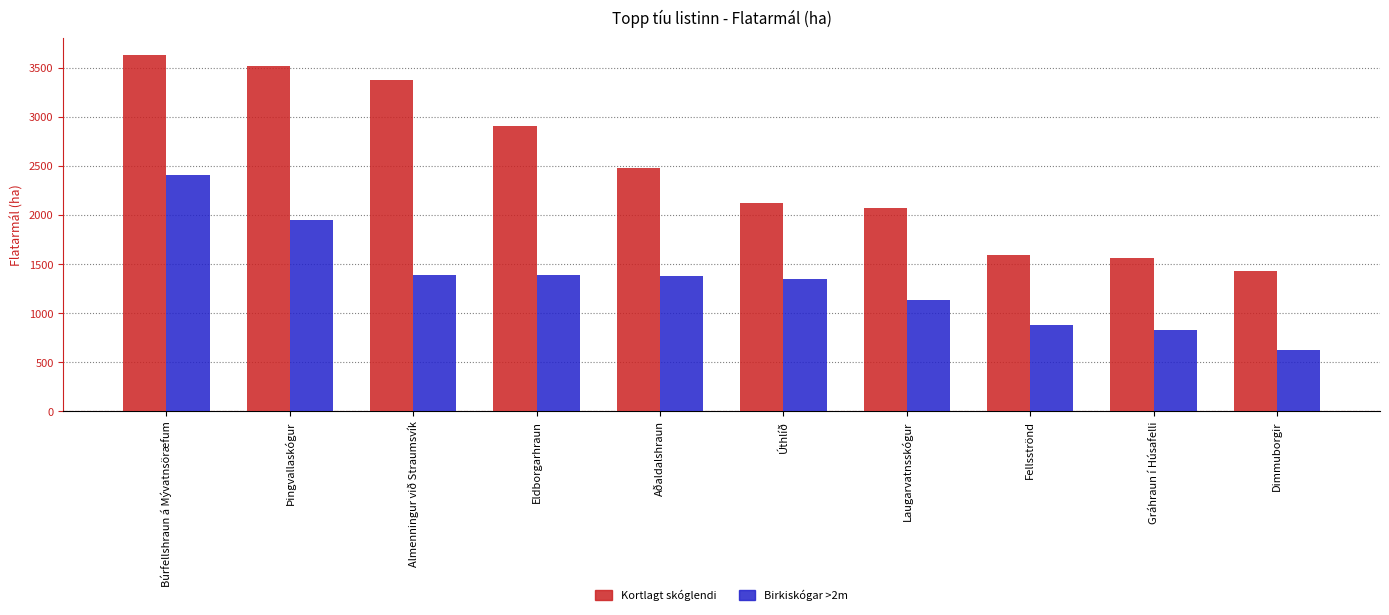

What is the maximum value shown in the chart?

3626.7